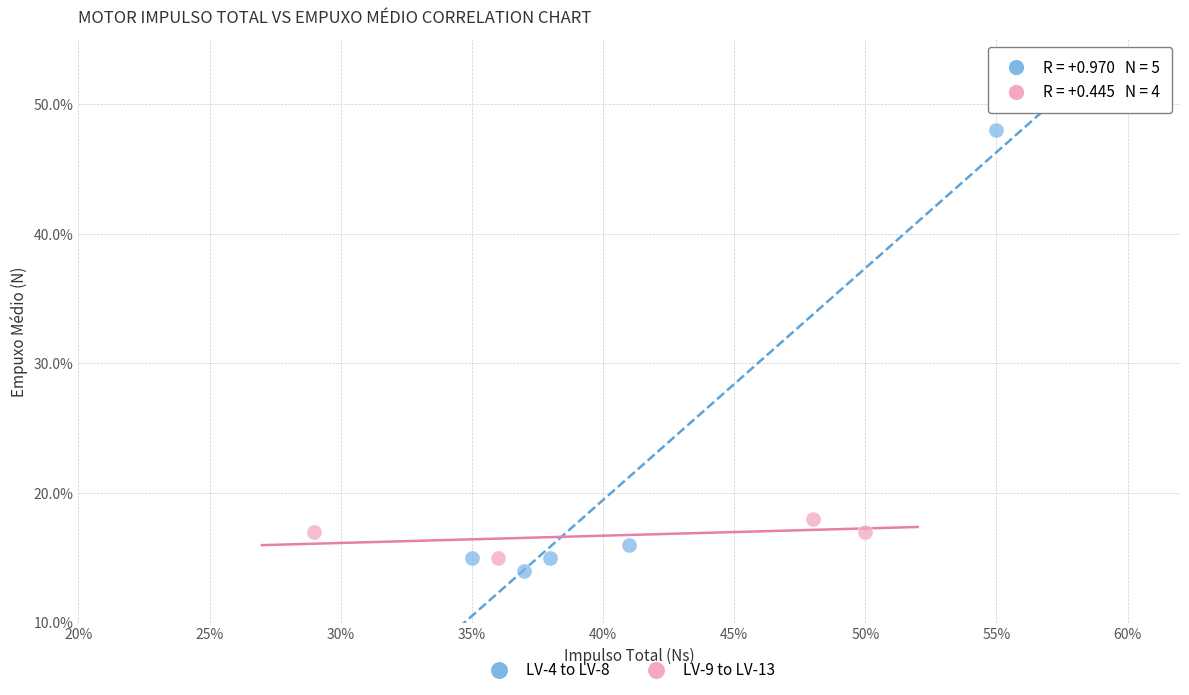

What are all the series names shown in the legend?

LV-4 to LV-8, LV-9 to LV-13